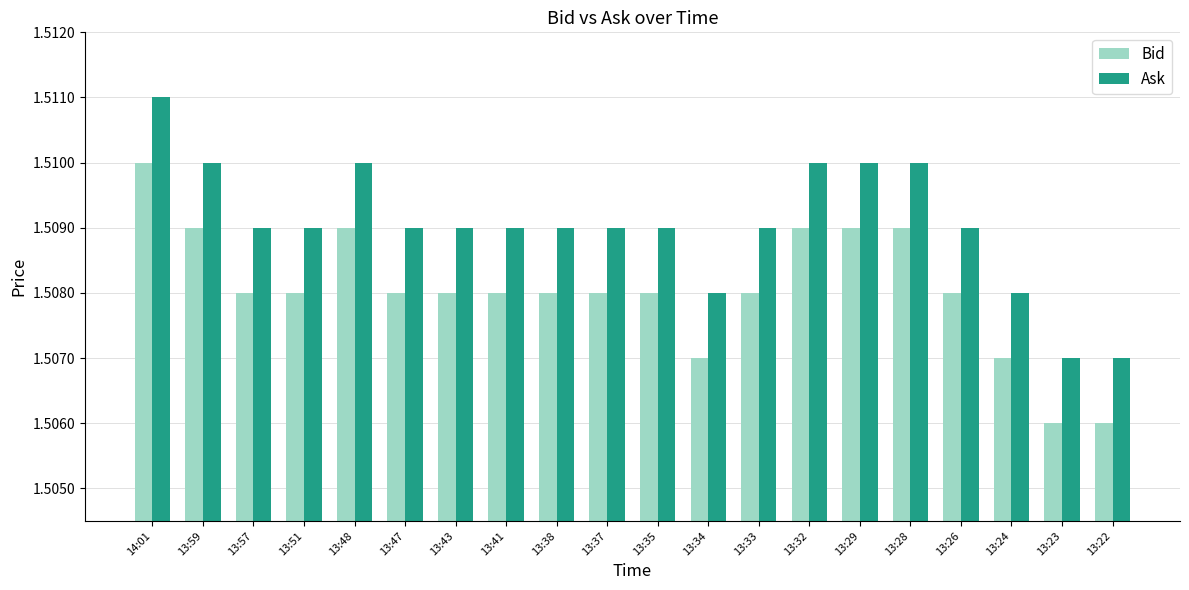

True or false: Bid has a value of 0.6 at 13:35.

False